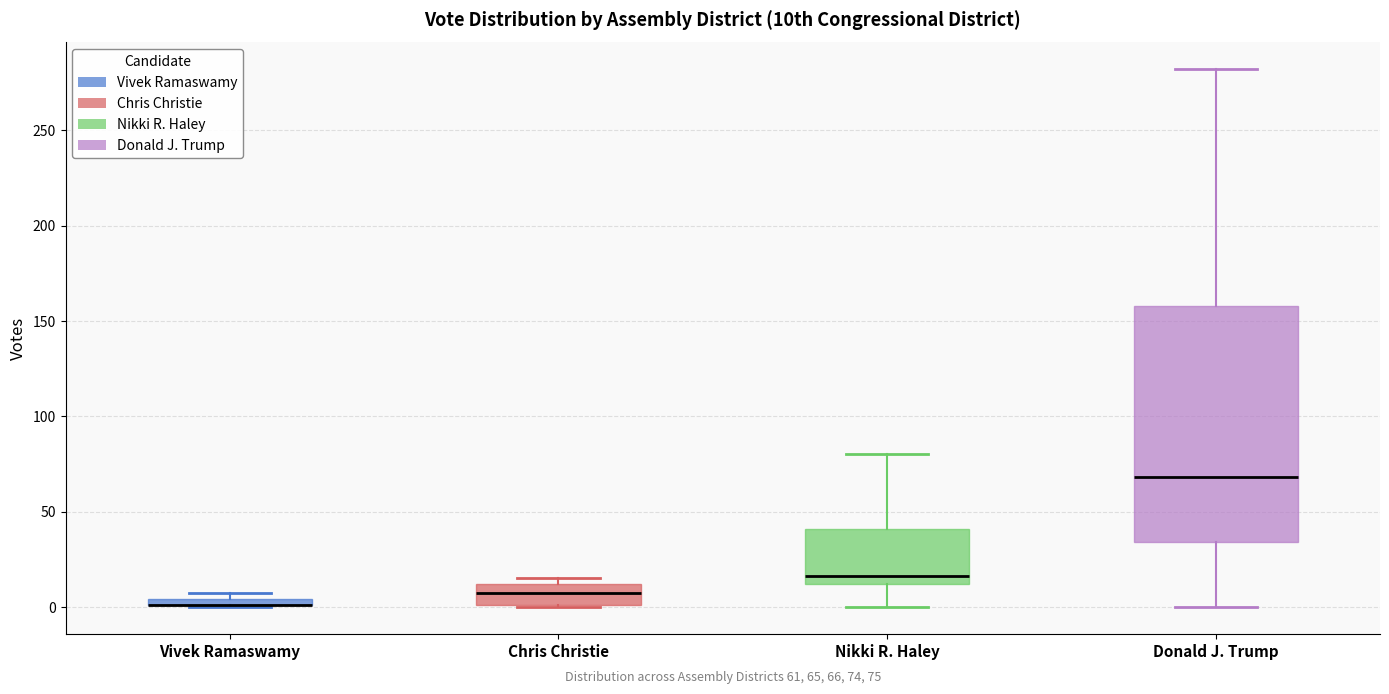

Comparing the boxes themselves (not the whiskers), which one is the tallest?

Donald J. Trump